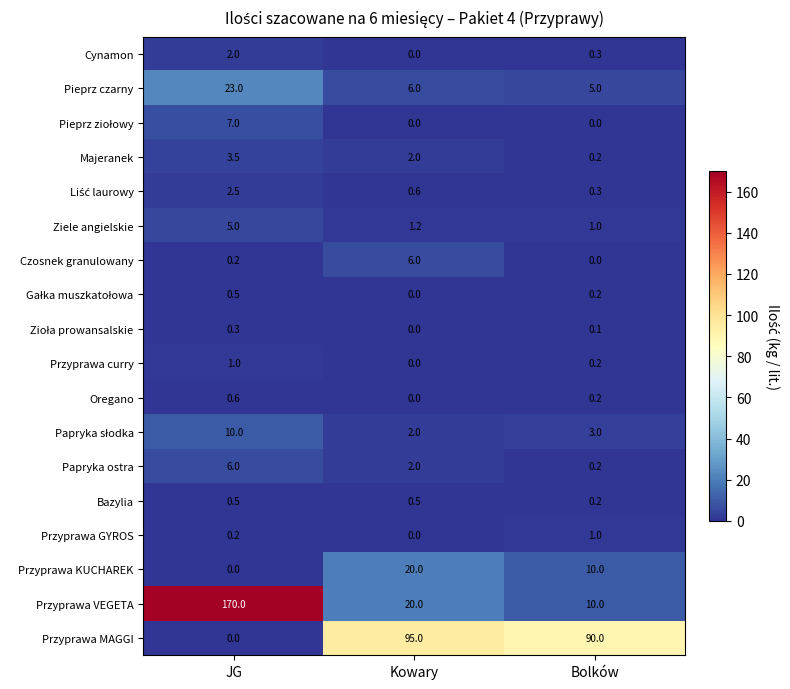

Which series has the largest range (max minus min)?

Przyprawa VEGETA